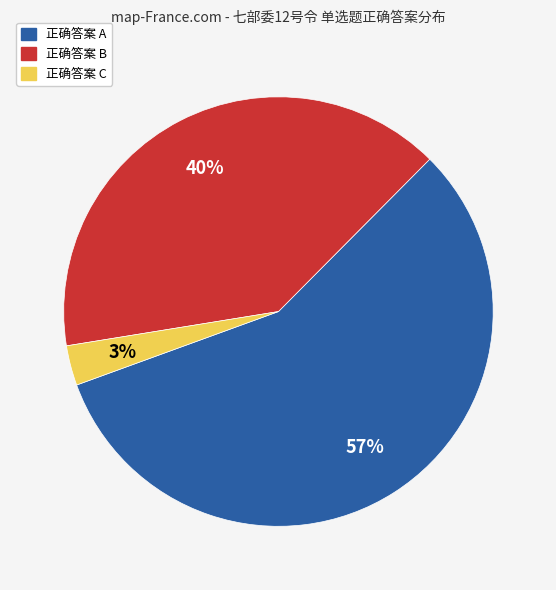

To the nearest percent, what portion does 正确答案 B represent?

40%